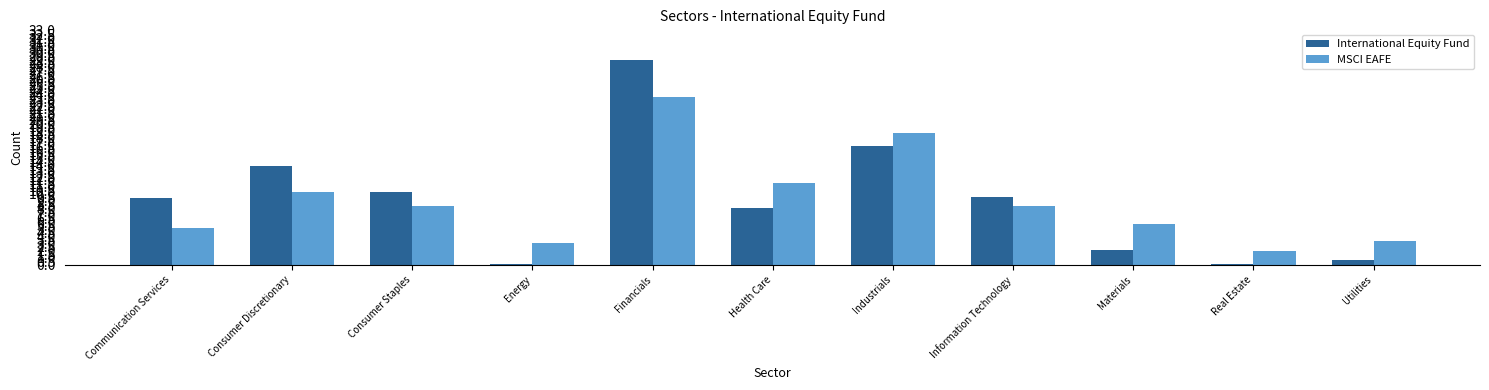

How many bars are there in total?

22